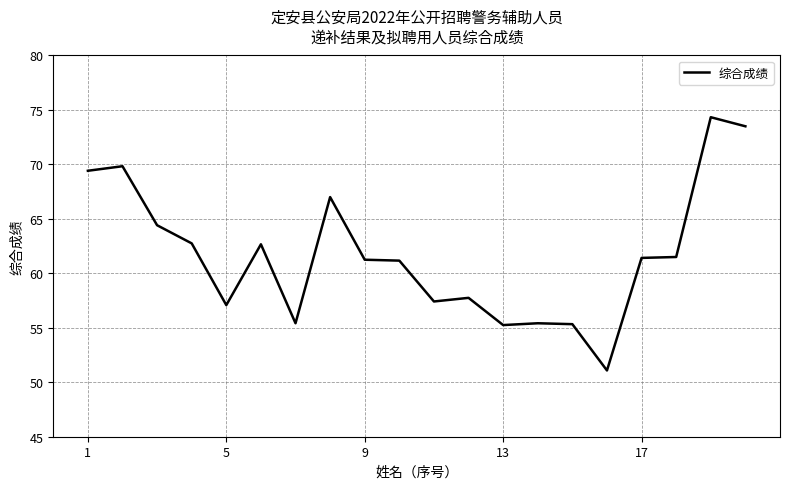

What is the maximum value shown in the chart?

74.3